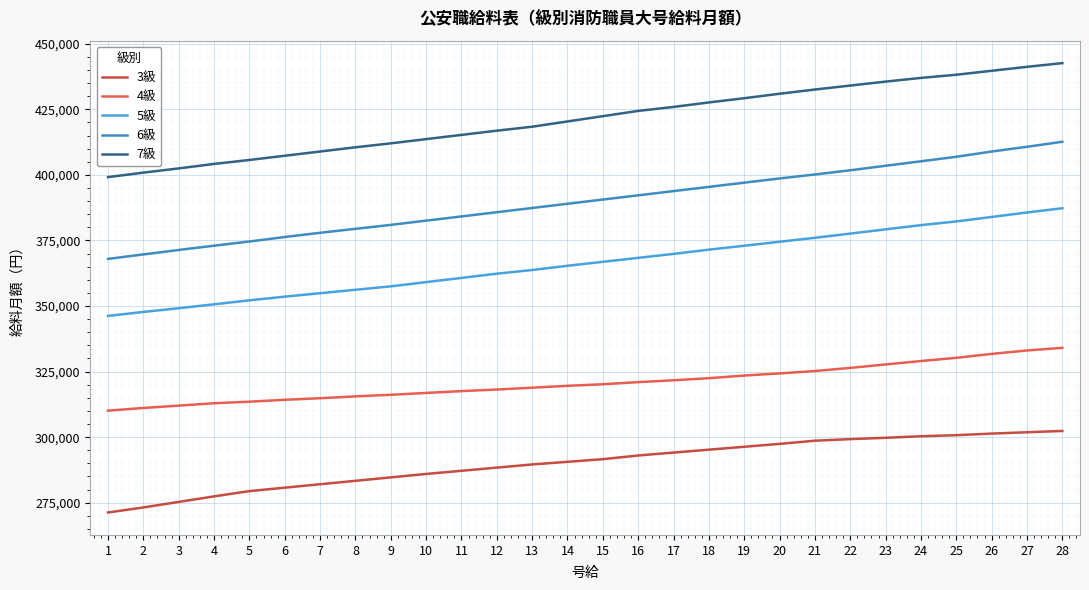

The value of 7級 at 8 is 584409. True or false?

False